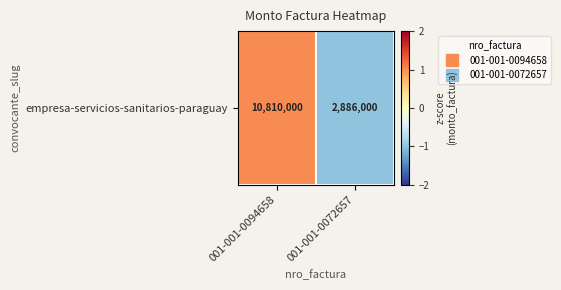

Which category has the lowest value across all series?

001-001-0072657